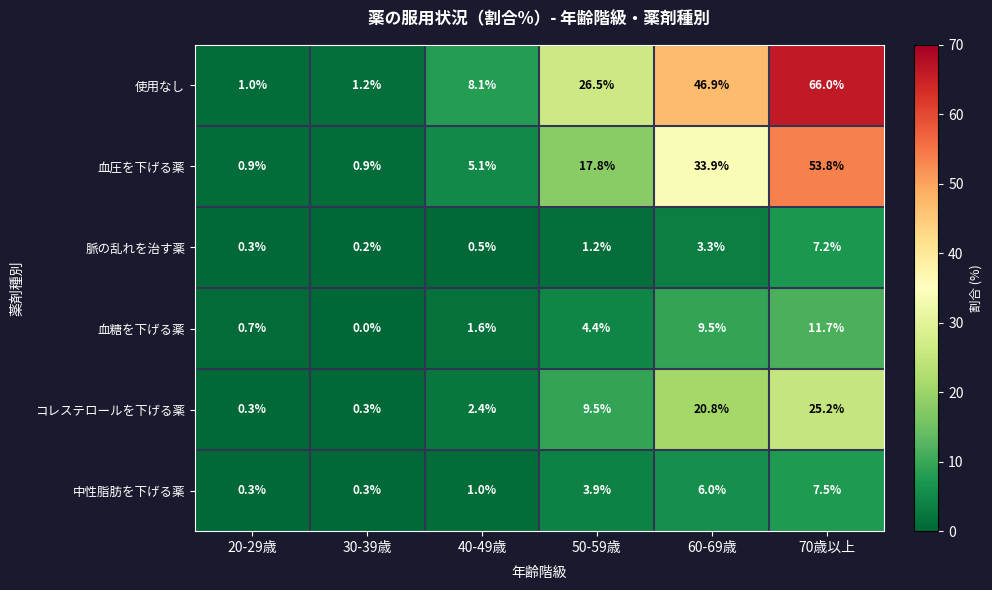

Which series has the widest spread of values?

使用なし